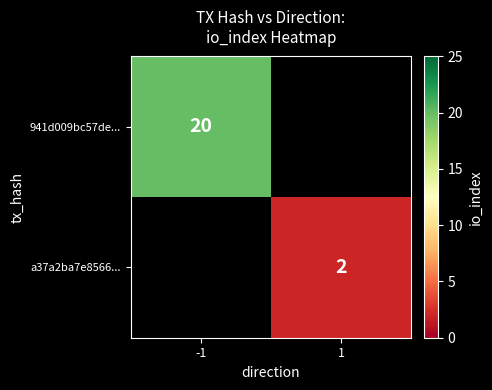

The value of a37a2ba7e8566... at 1 is 2. True or false?

True